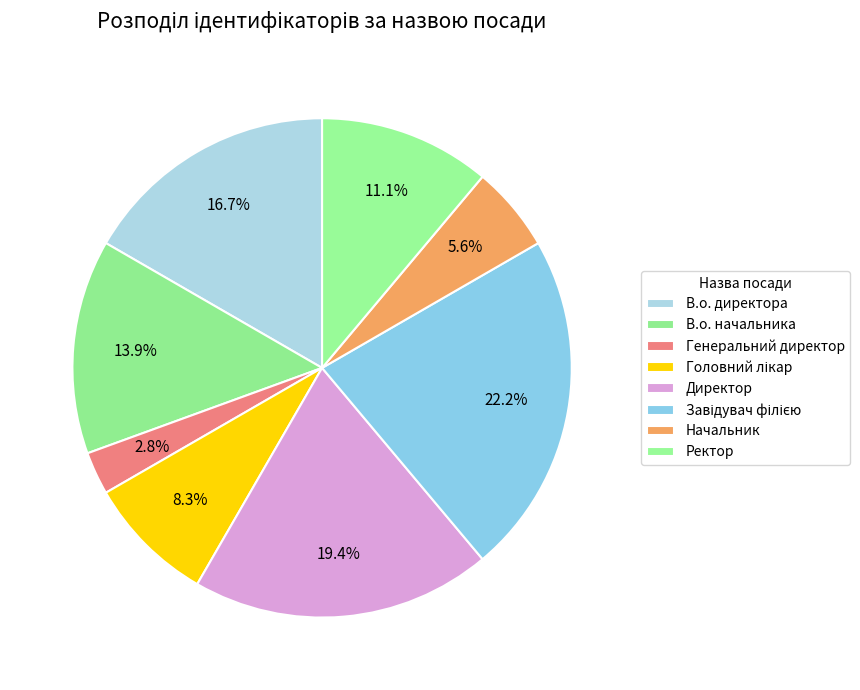

To the nearest percent, what percentage of the pie is В.о. начальника?

14%